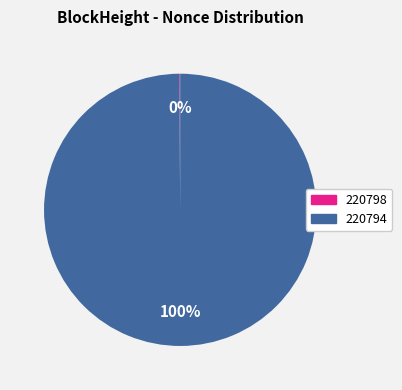

Which category has the biggest portion of the pie?

220794